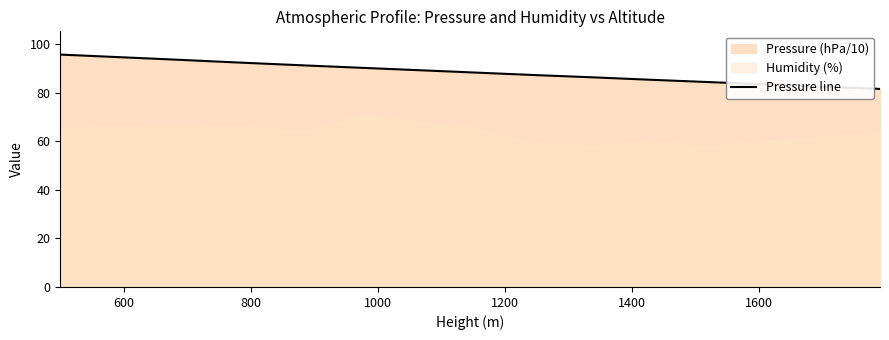

True or false: the data has more than 1 interior local peaks.

False